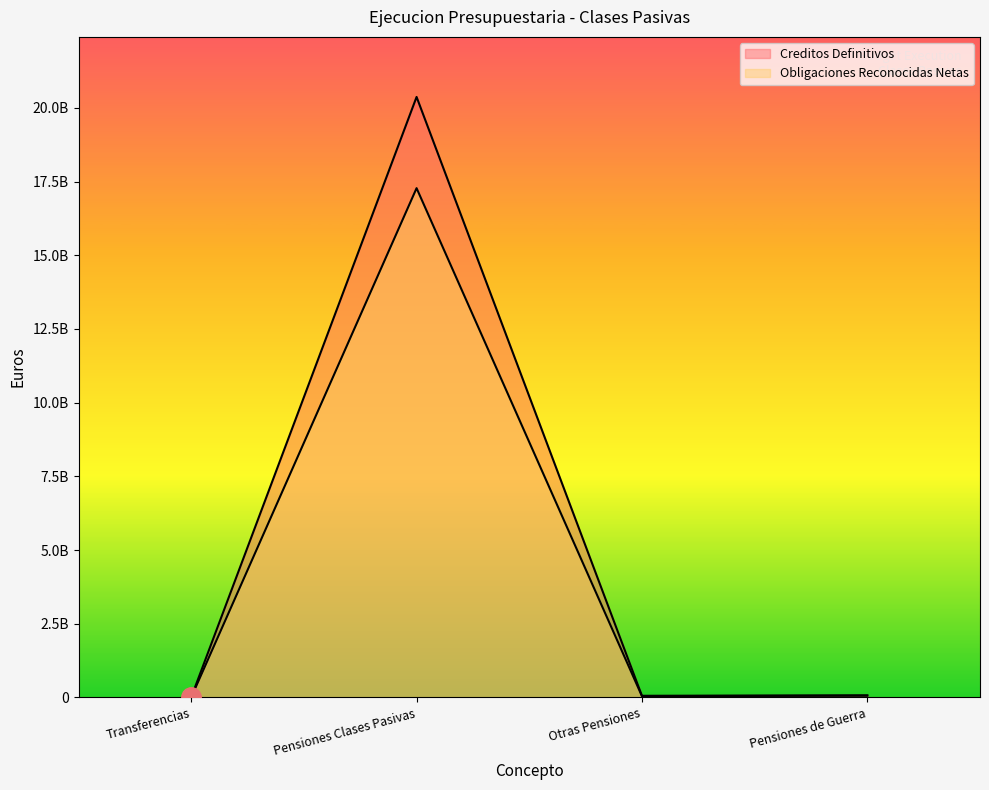

What are all the series names shown in the legend?

Creditos Definitivos, Obligaciones Reconocidas Netas